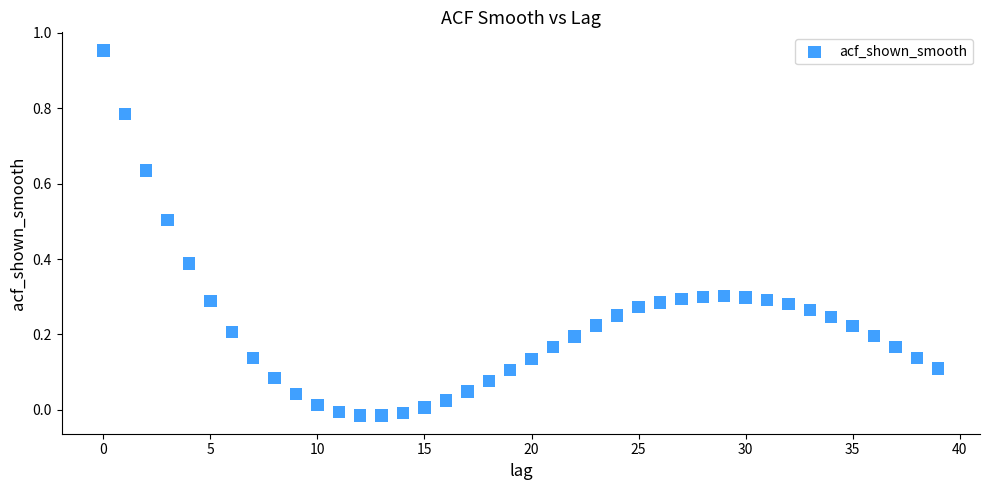

How many points are shown in the scatter plot?

40